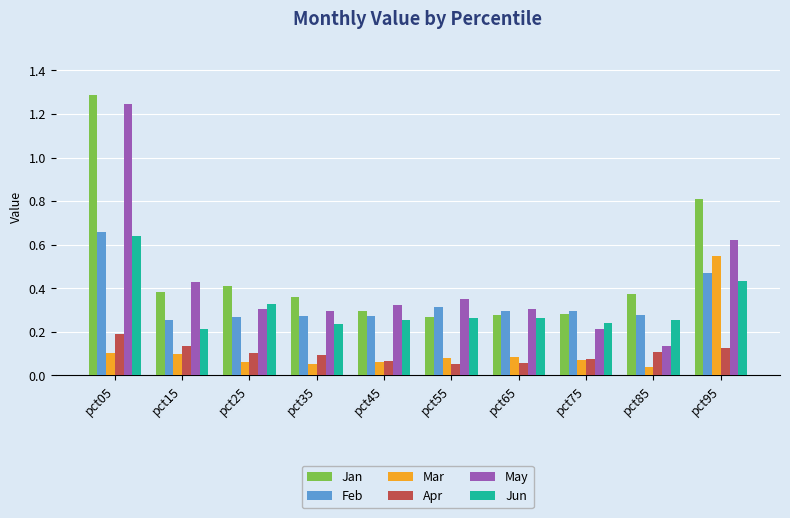

Is the value of Feb at pct45 greater than the value of Jun at pct25?

No